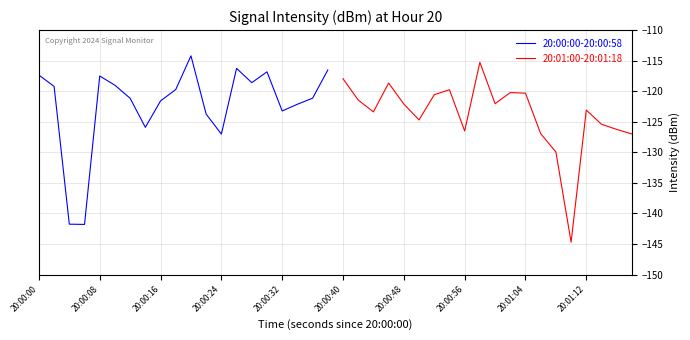

What is the minimum value for 20:01:00-20:01:18?

-144.7